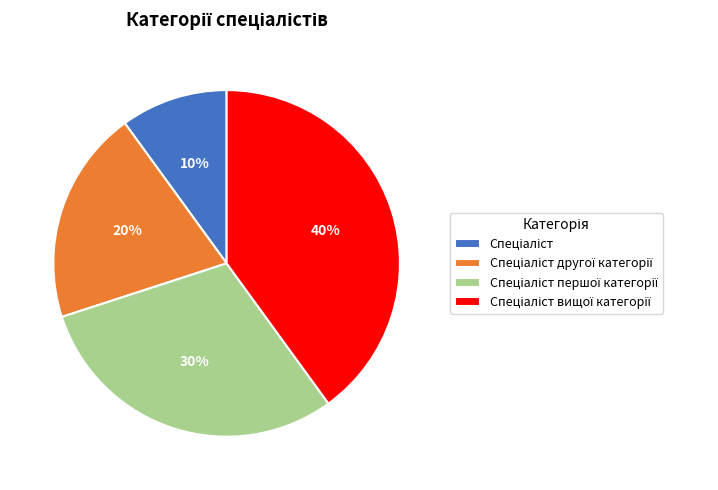

Count the number of slices in the pie.

4